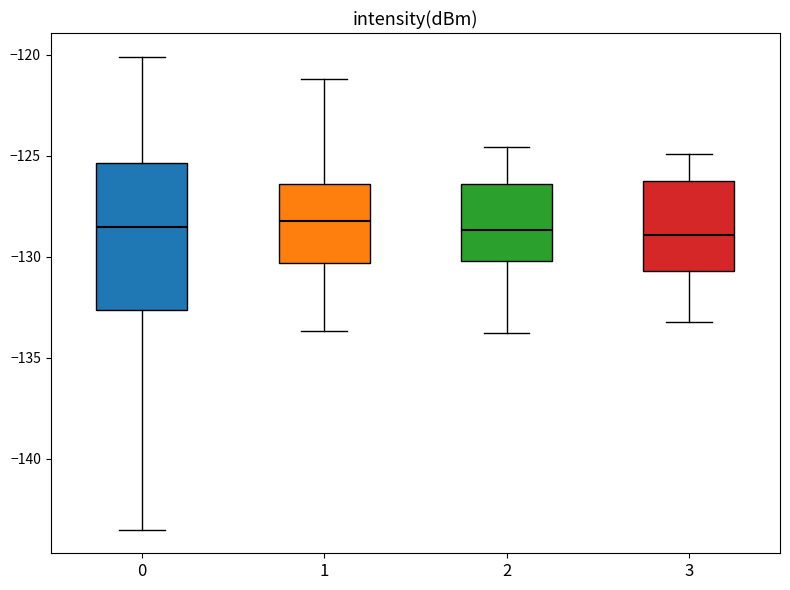

Reading left to right, read every box against the y-axis: the position of its median line, the range the box covers, and the ends of its whiskers. The values are not printed on the chart, so give them approximately, as read against the axis.

0: median -128.5, box -132.5 to -125.5, whiskers -143.5 to -120.0
1: median -128.0, box -130.5 to -126.5, whiskers -133.5 to -121.0
2: median -128.5, box -130.0 to -126.5, whiskers -134.0 to -124.5
3: median -129.0, box -130.5 to -126.5, whiskers -133.0 to -125.0